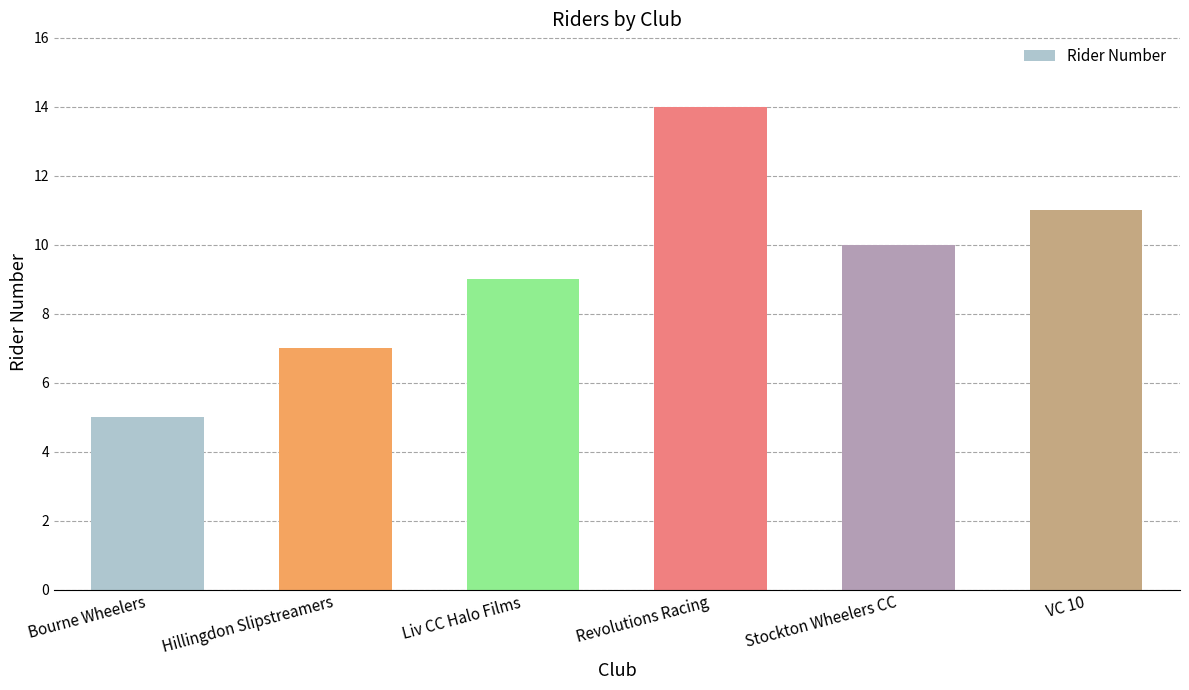

How many data points are less than 10?

3